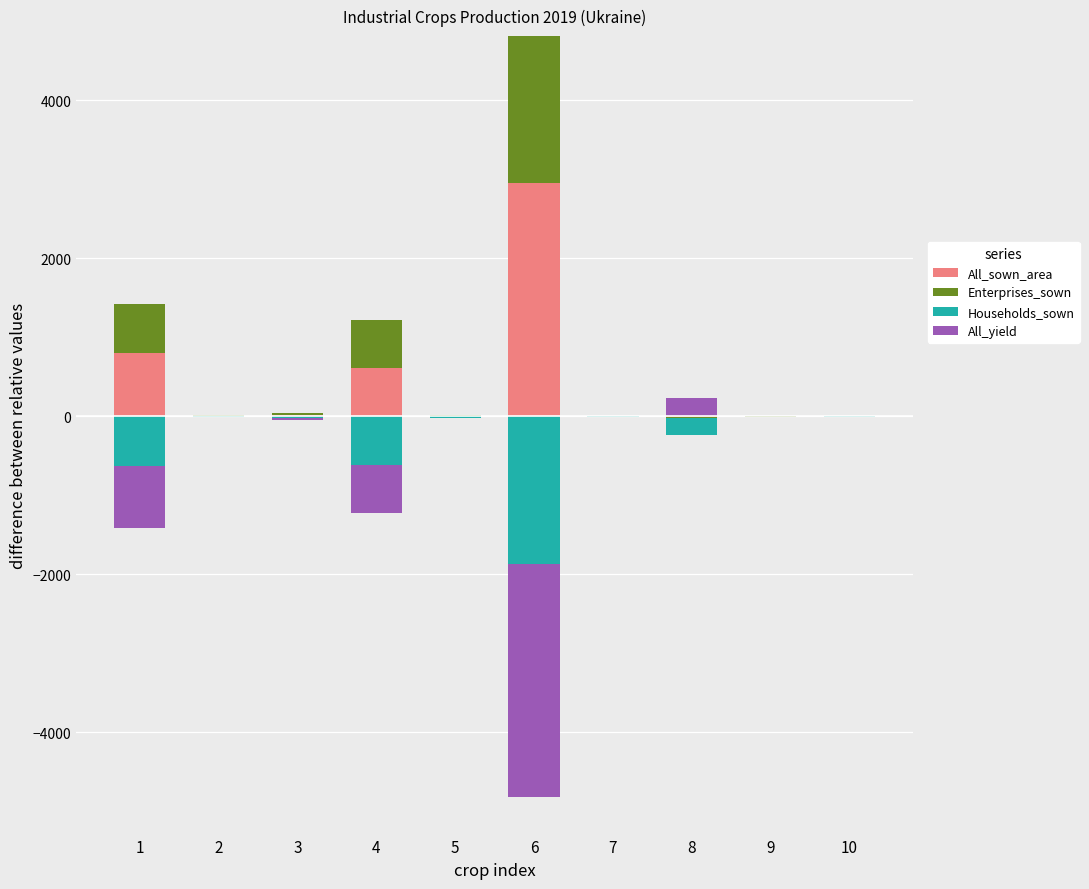

At which category does the chart reach its peak across all series?

6